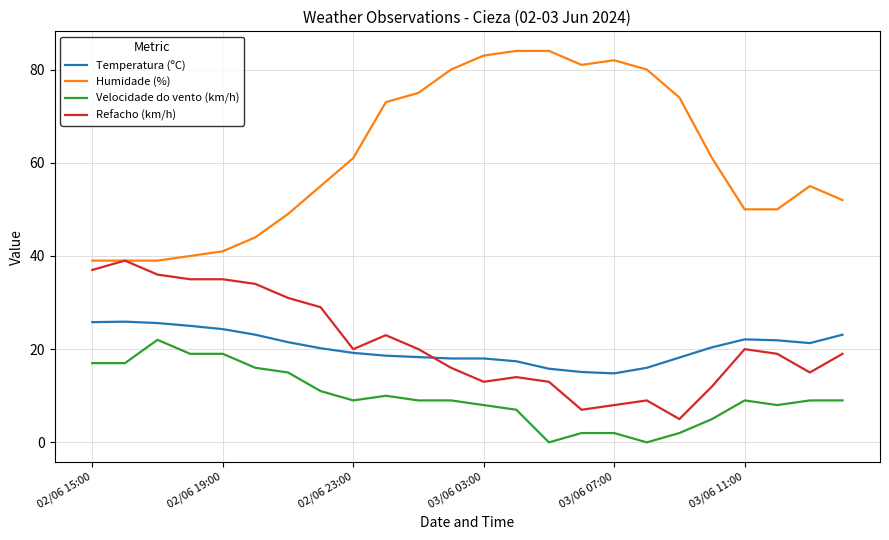

Does the chart have visible grid lines?

Yes